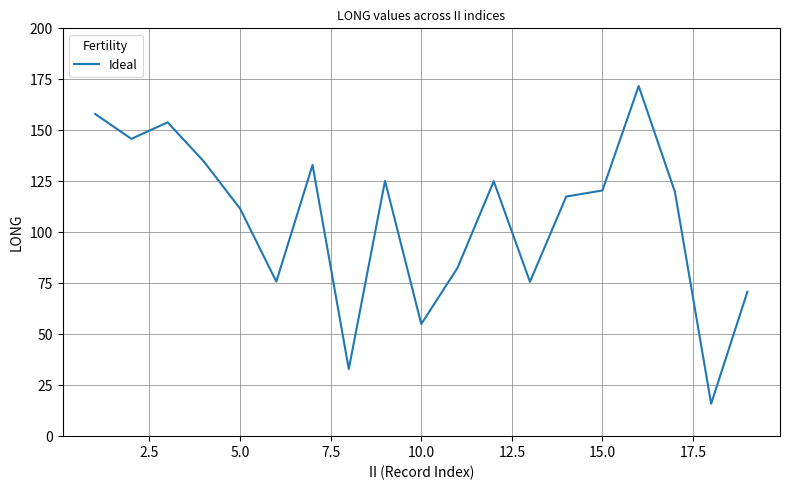

What is the difference between the maximum and minimum values?

155.8